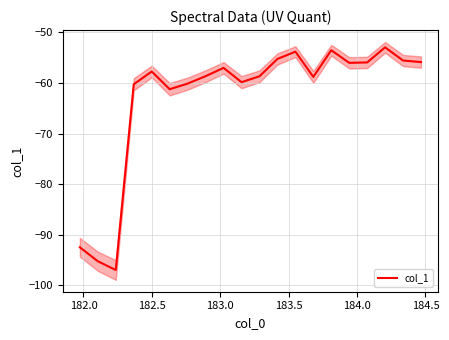

Reading left to right, transcribe all the data shown in this chart.

-92.5	-95.2	-96.9	-60.3	-57.7	-61.2	-60.1	-58.7	-57.0	-59.8	-58.7	-55.3	-53.8	-58.8	-53.5	-56.0	-56.0	-53.0	-55.6	-55.9